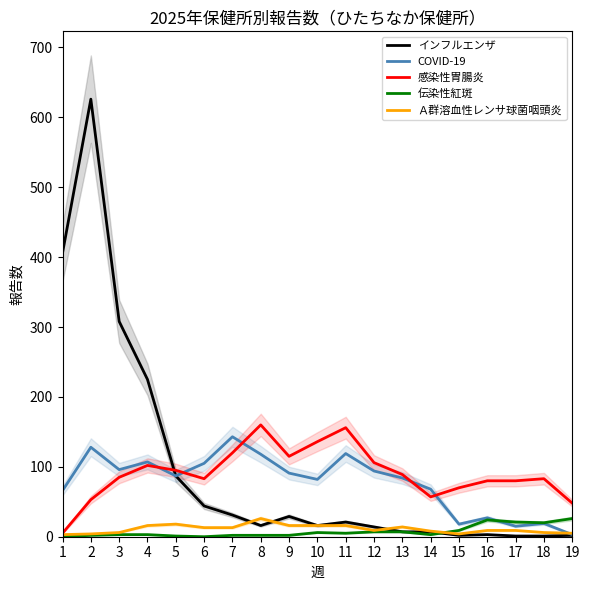

Is this an area chart (filled region under the line)?

No